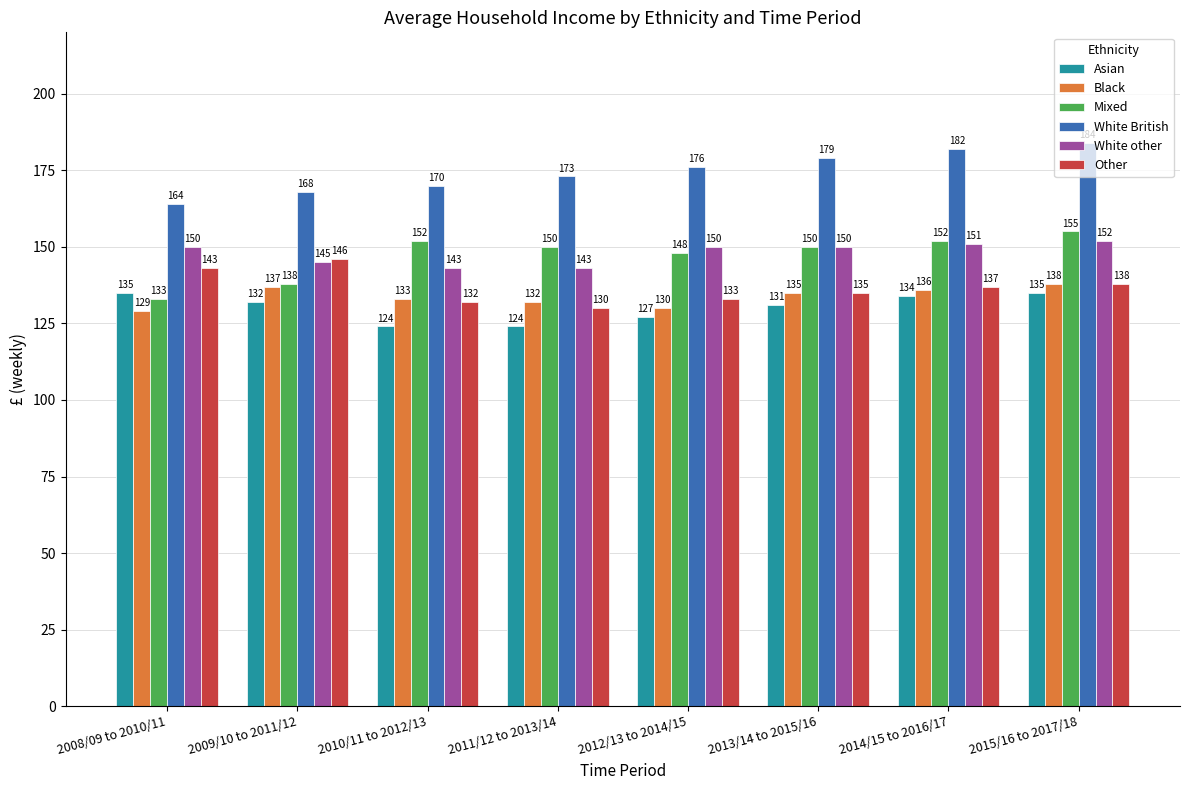

At which label does Other reach its minimum?

2011/12 to 2013/14